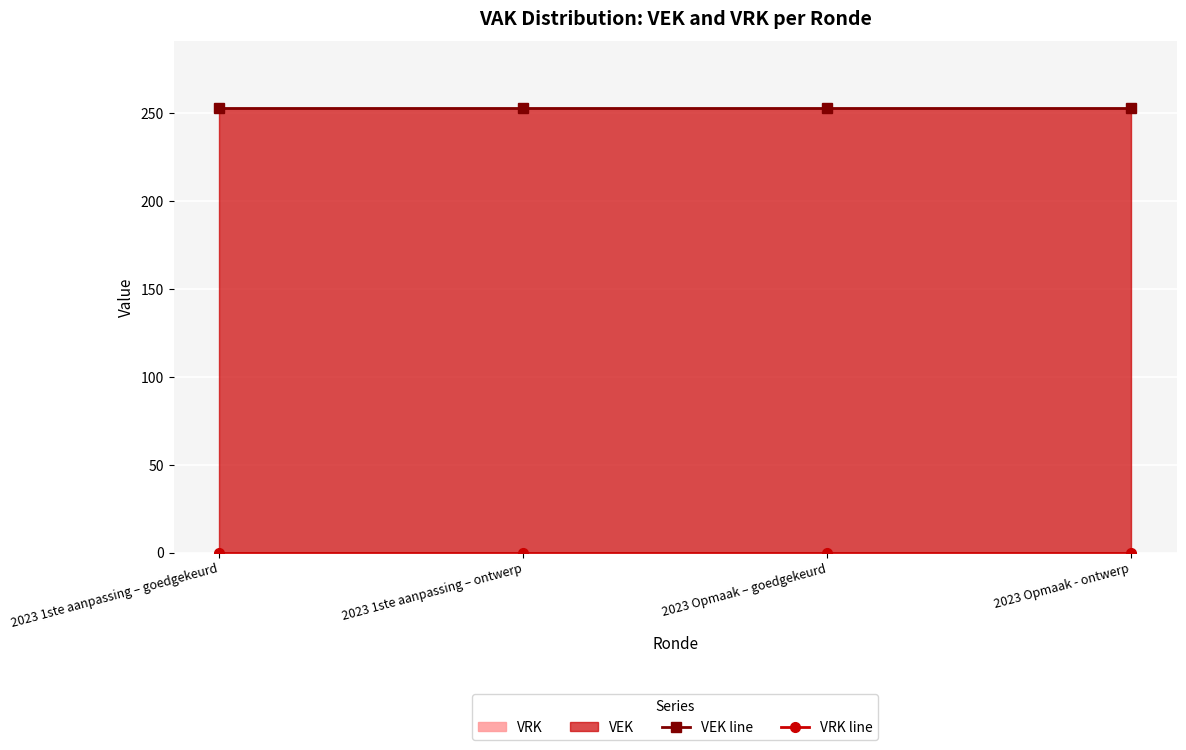

Read the VEK line value at 2023 Opmaak – goedgekeurd.

253